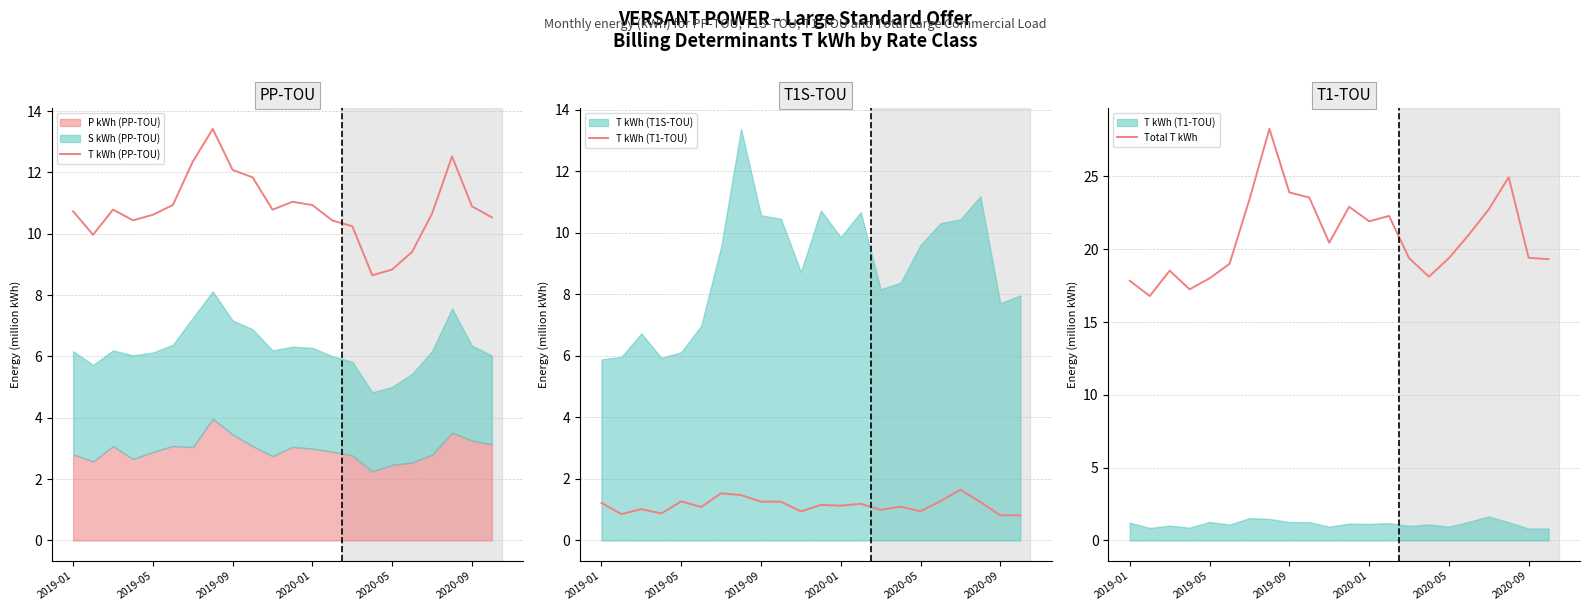

How many lines are shown in the chart?

3